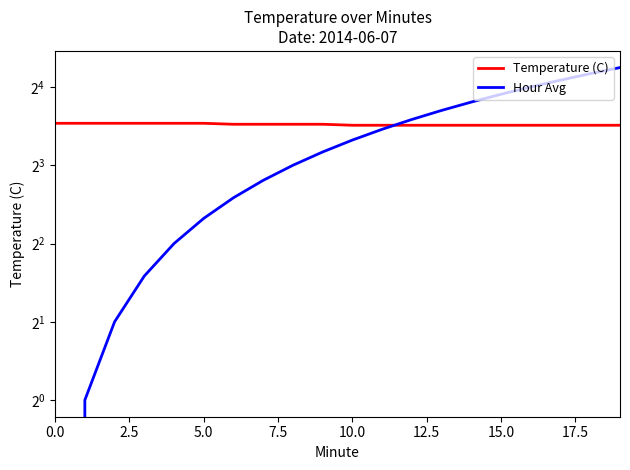

Rank the series by their average value, from highest to lowest.

Temperature (C), Hour Avg